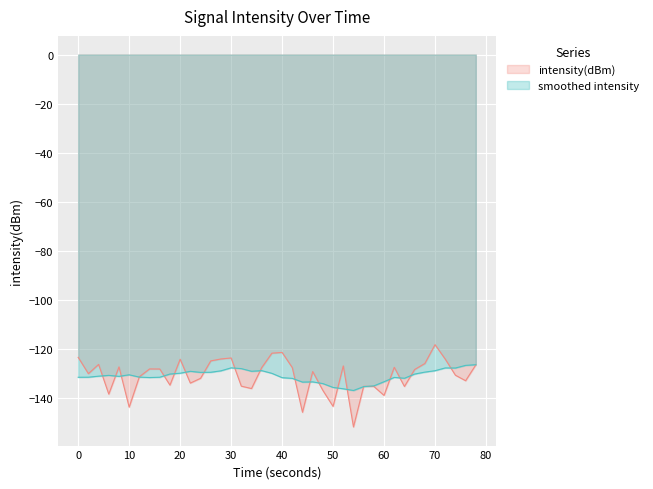

Reading left to right, extract all data points from this chart.

-123.3	-130.0	-126.2	-138.3	-127.2	-143.6	-131.2	-128.1	-128.1	-134.7	-124.1	-133.8	-131.9	-124.8	-124.0	-123.6	-135.1	-136.1	-127.5	-121.6	-121.3	-127.5	-145.7	-129.1	-136.8	-143.3	-126.8	-151.7	-135.1	-135.2	-138.9	-127.4	-135.2	-128.3	-125.9	-118.2	-124.1	-130.6	-132.9	-126.4